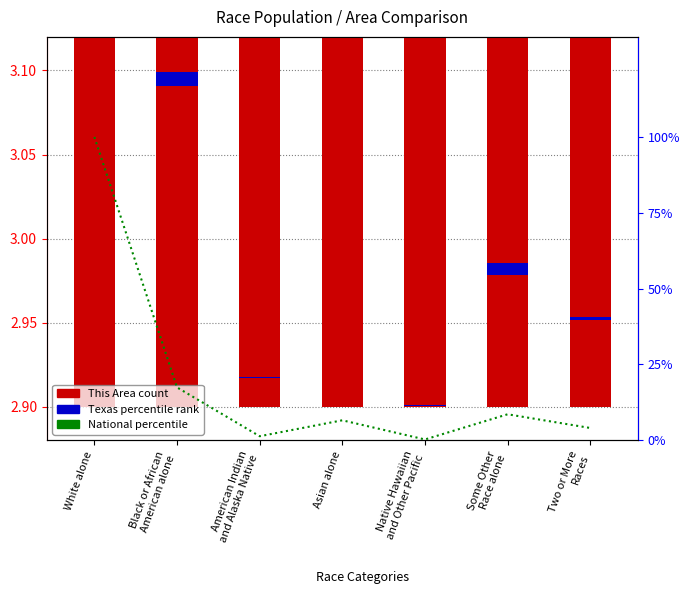

At which category does the chart reach its minimum across all series?

Asian alone